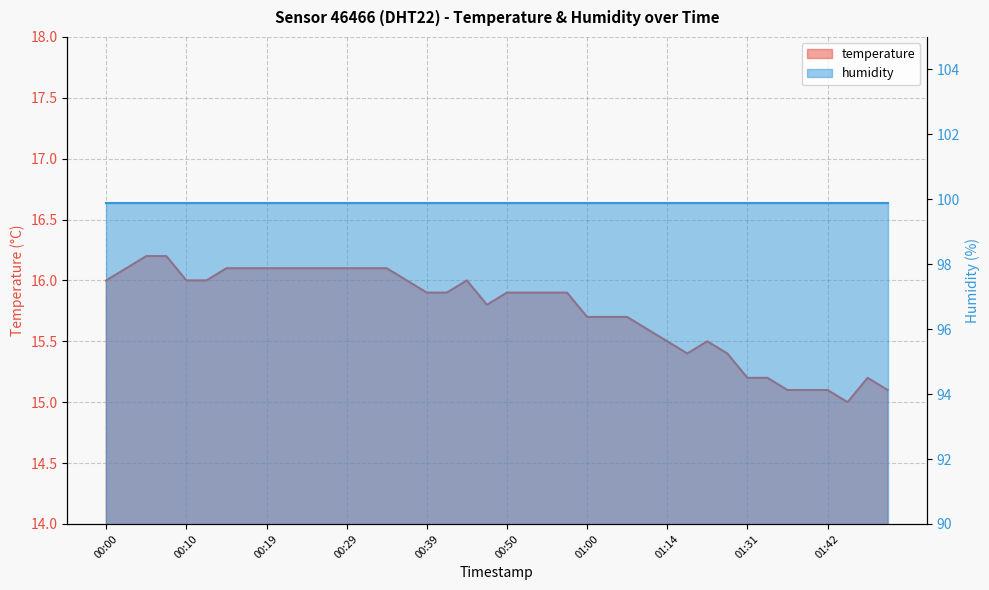

What is the label of the 12th point from the right?

01:14